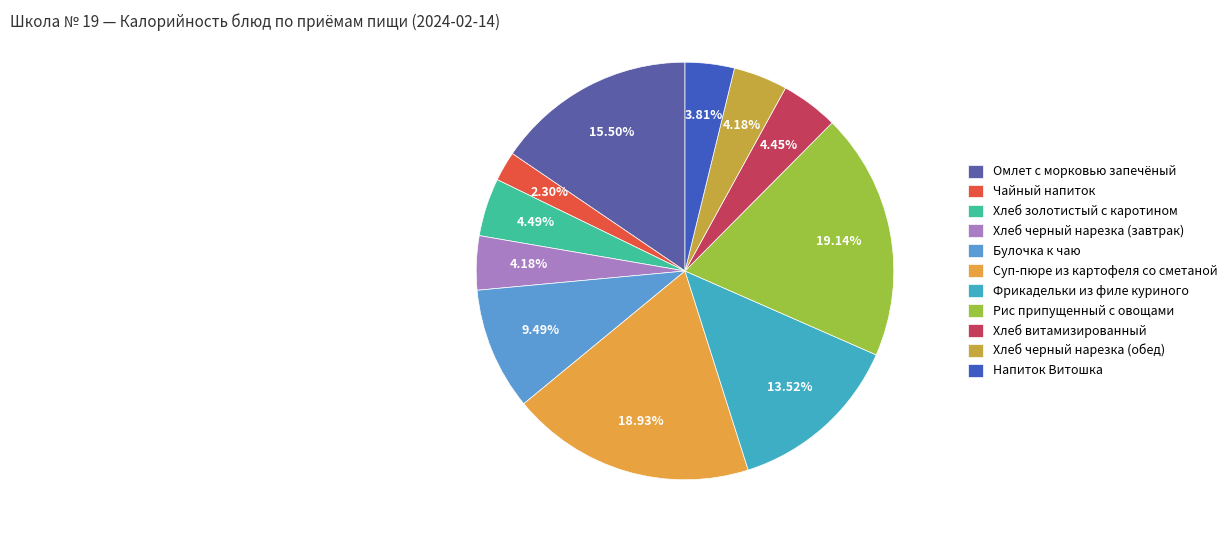

How many segments does this pie chart have?

11